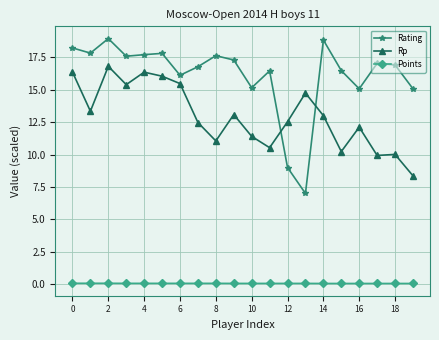

What is the average value of the Rating series?

16.1